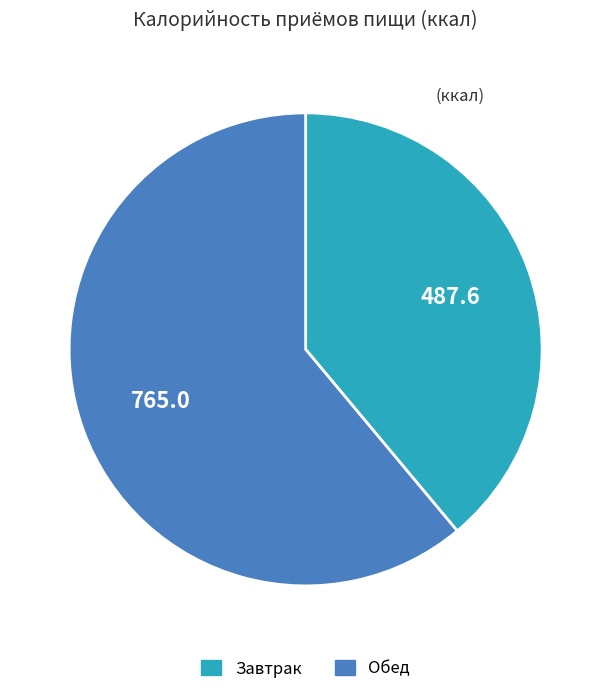

Is the sum of Обед and Завтрак greater than half?

Yes